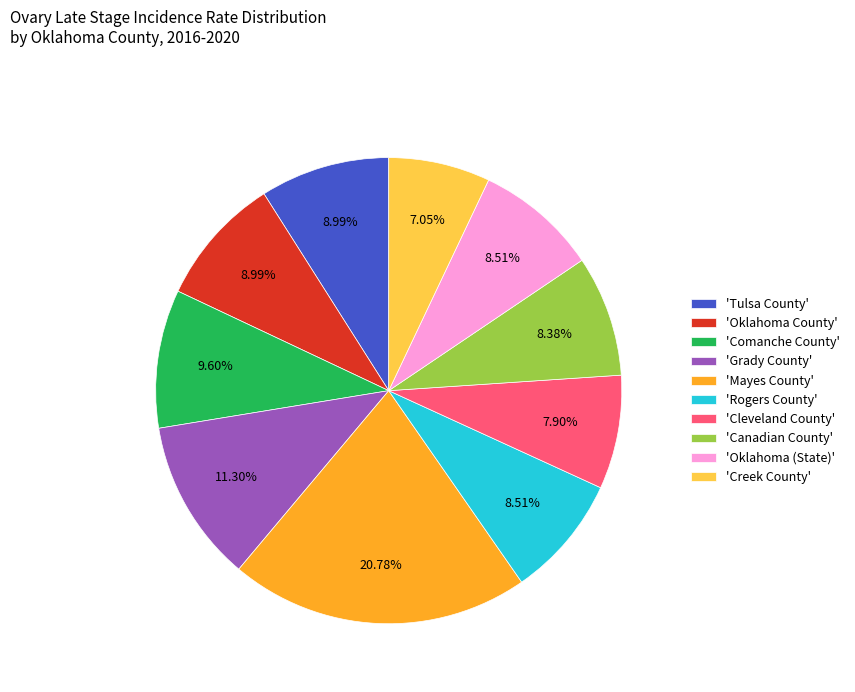

Is the sum of 'Oklahoma County' and 'Cleveland County' greater than half?

No